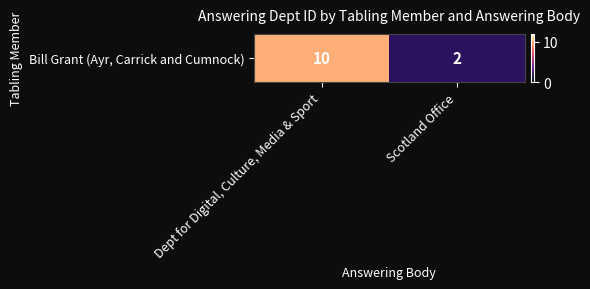

Is it true that the value at Scotland Office is 1?

False